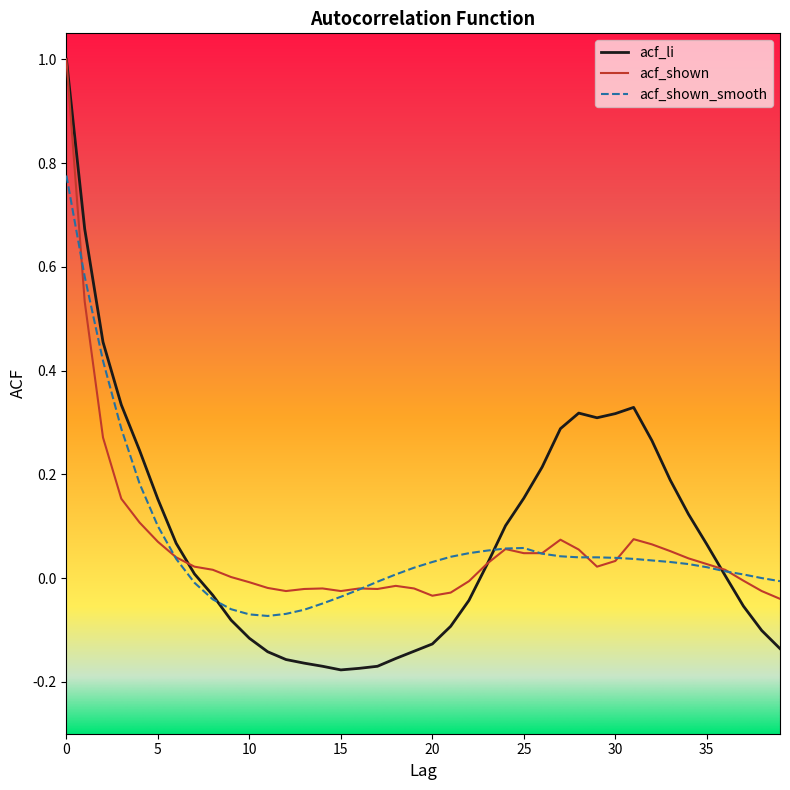

Which series has the largest range (max minus min)?

acf_li